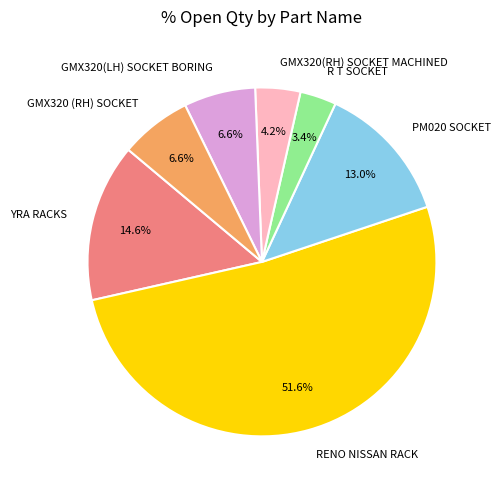

To the nearest percent, what portion does R T SOCKET represent?

3%